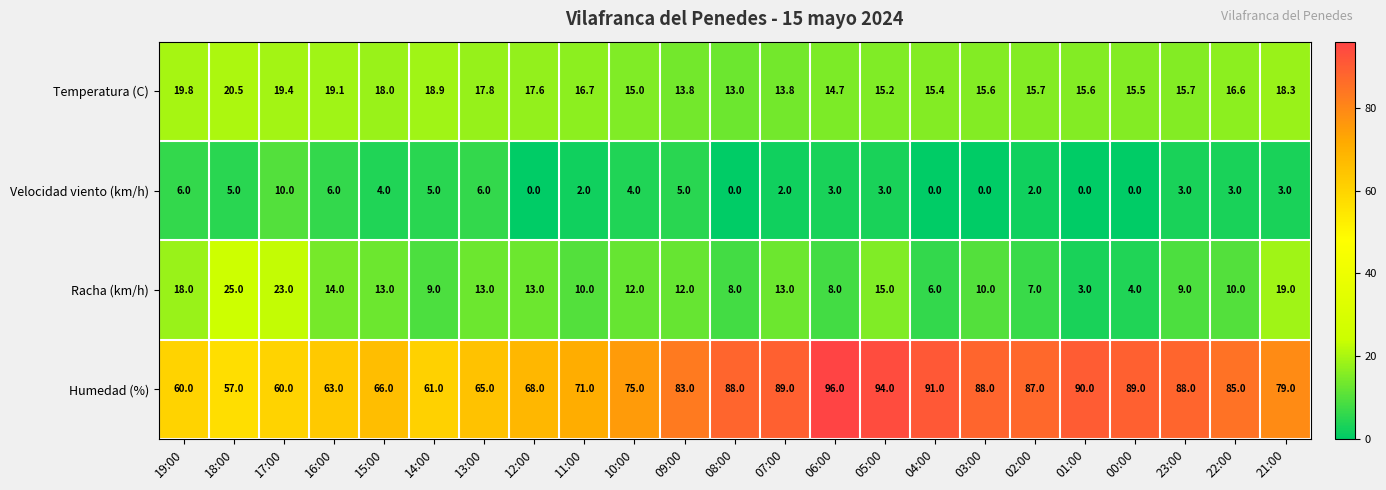

Is it true that Racha (km/h) equals 6.6 at 13:00?

False